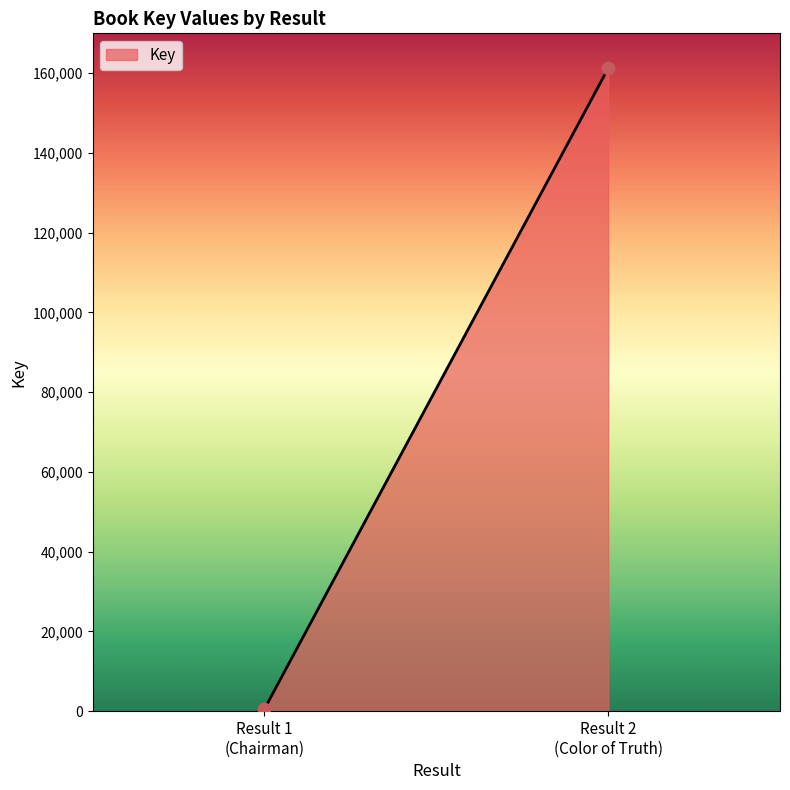

What is the range of Y values (max minus min)?

160683